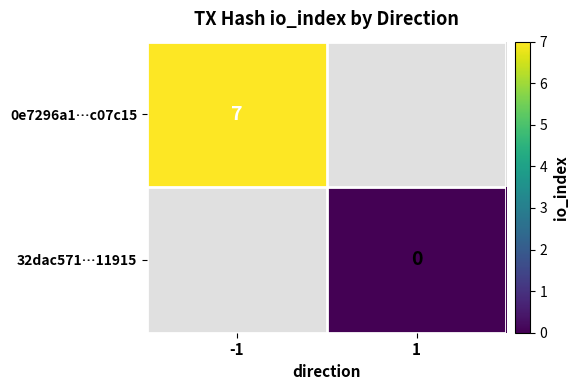

The value of 0e7296a1…c07c15 at -1 is 7. True or false?

True